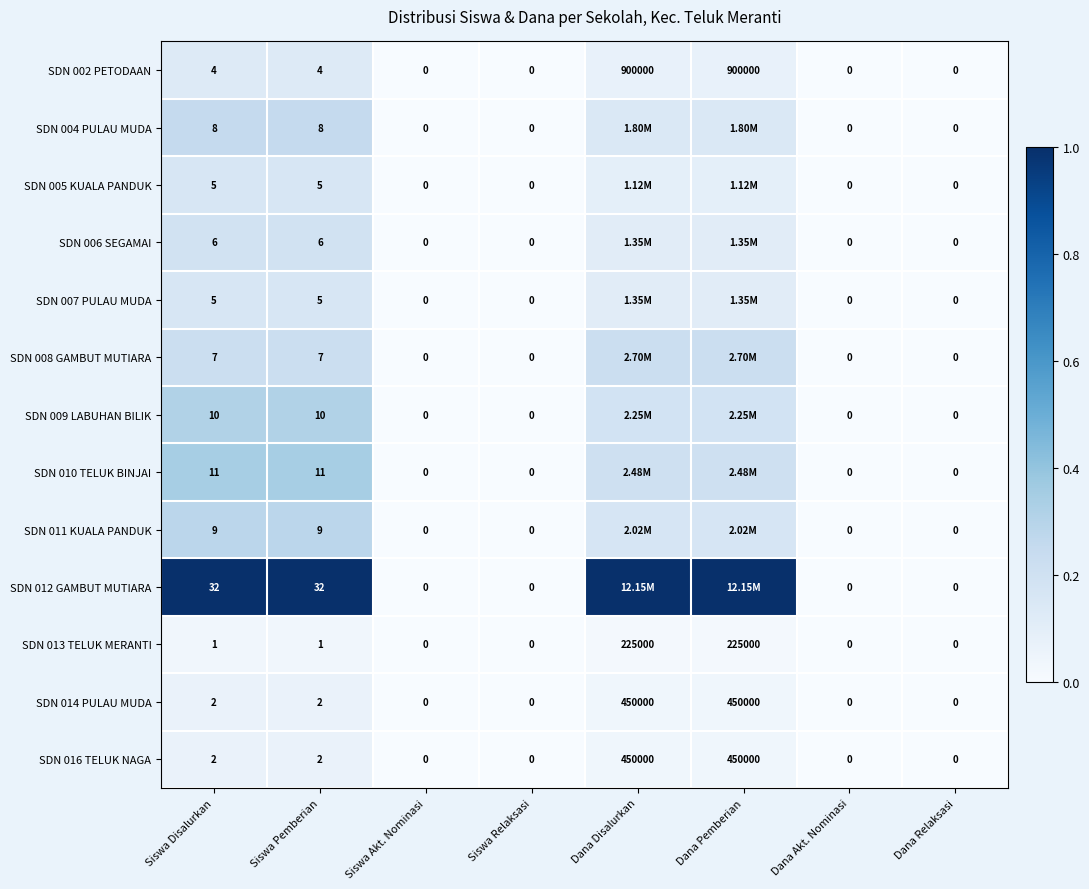

At which category is the sum across all series the highest?

Siswa Disalurkan